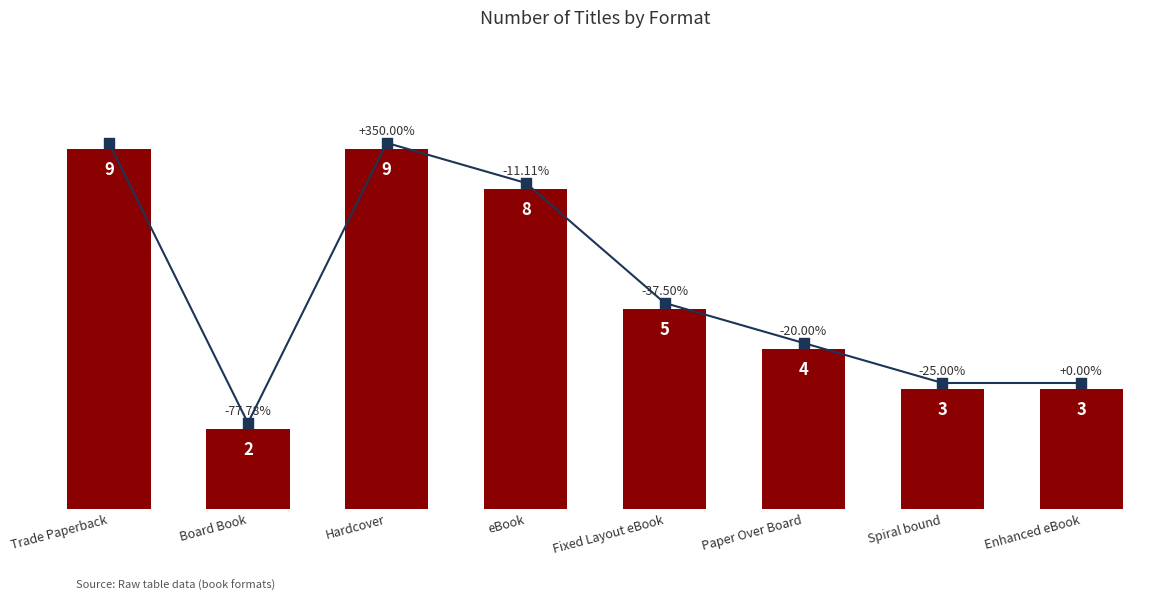

What is the change in value from Board Book to Fixed Layout eBook?

+3